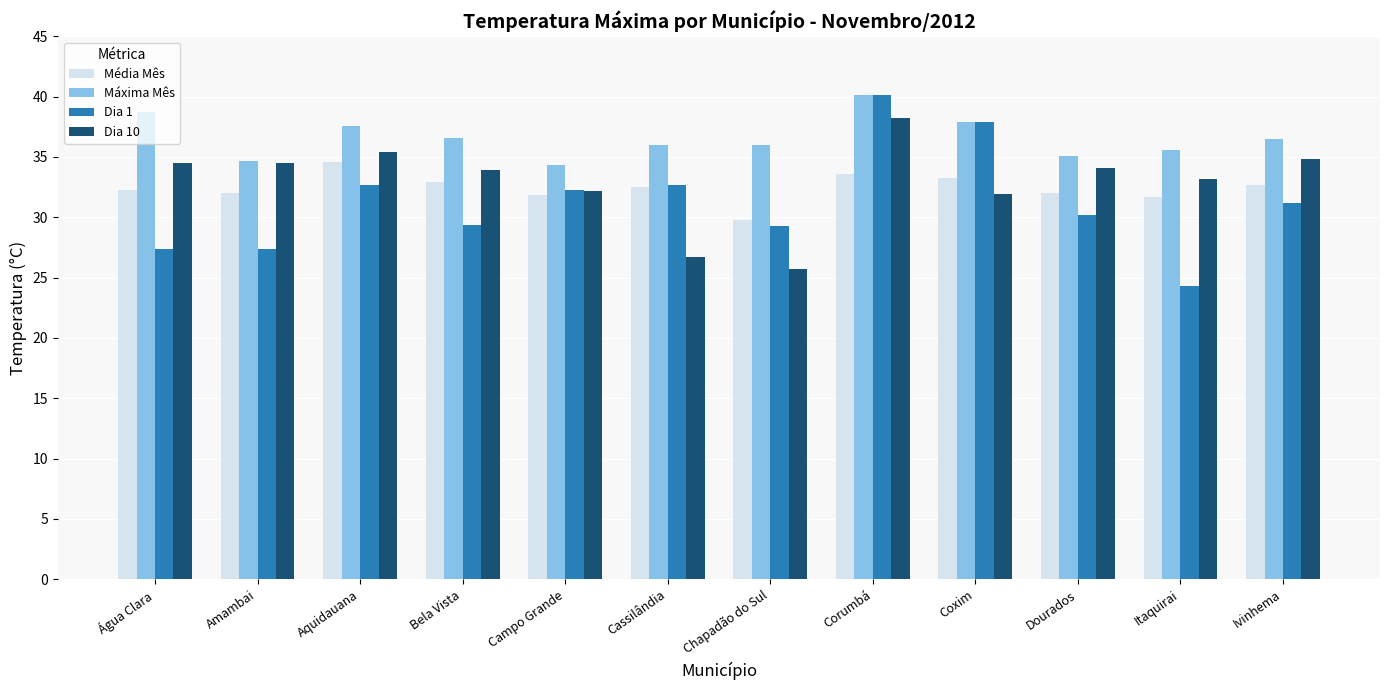

Which category has the highest value in the Média Mês series?

Aquidauana